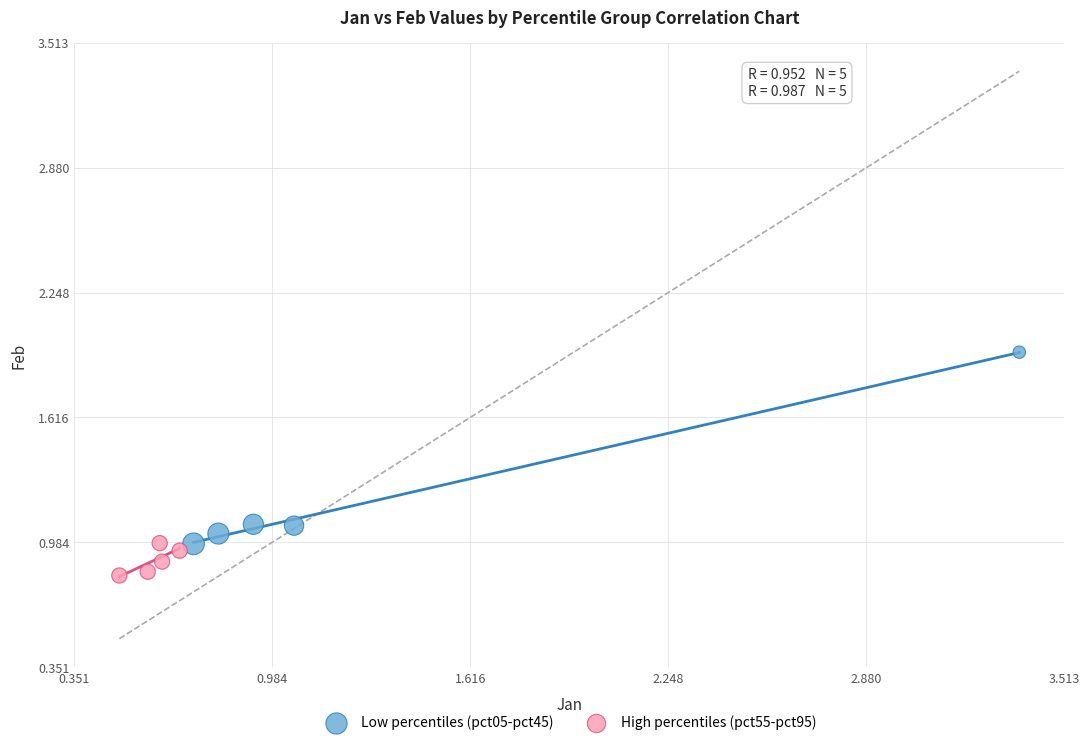

Which series contains the highest Y value?

Low percentiles (pct05-pct45)